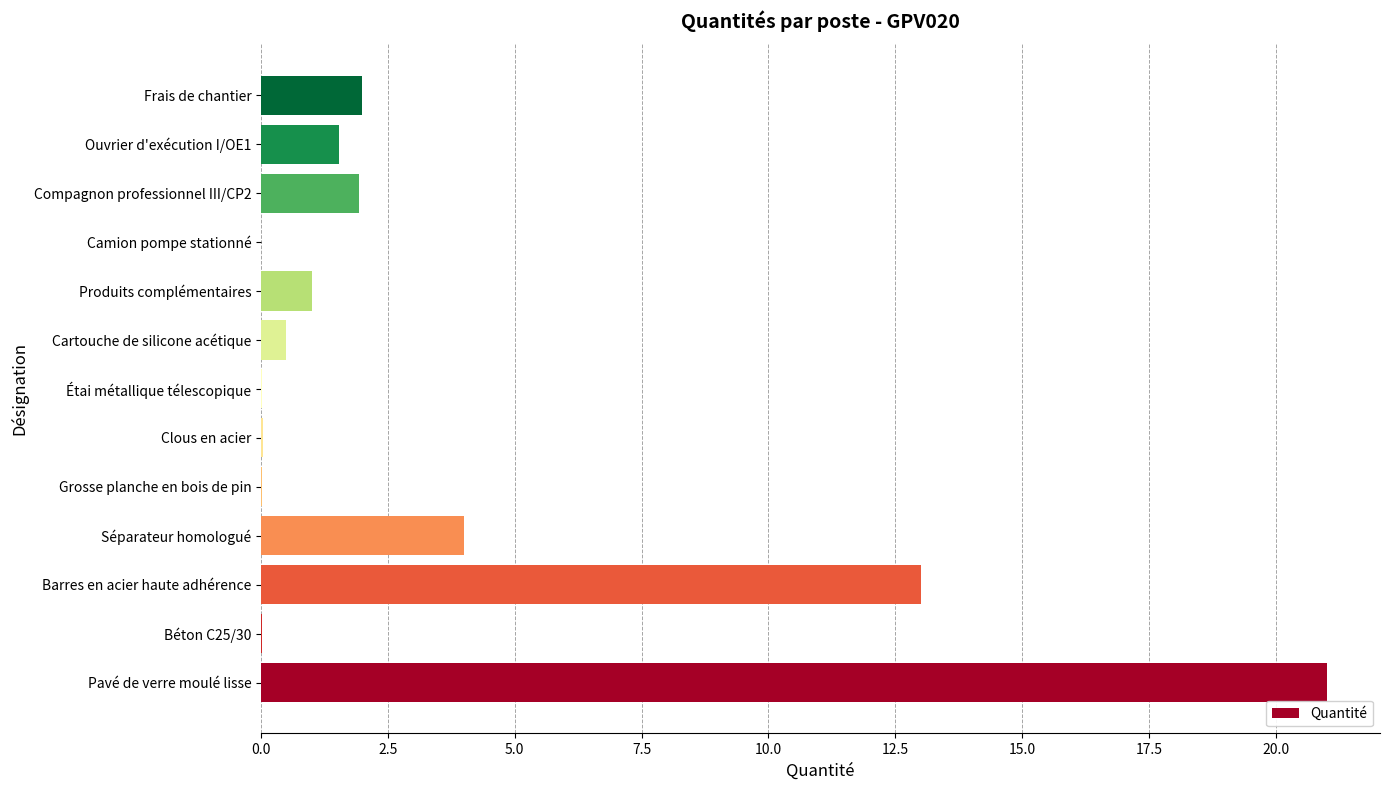

True or false: the data shows 2.0 at Frais de chantier.

True